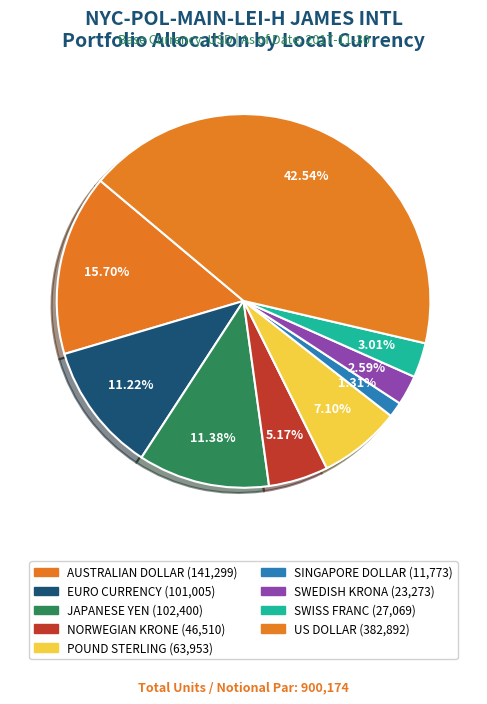

How many segments does this pie chart have?

9